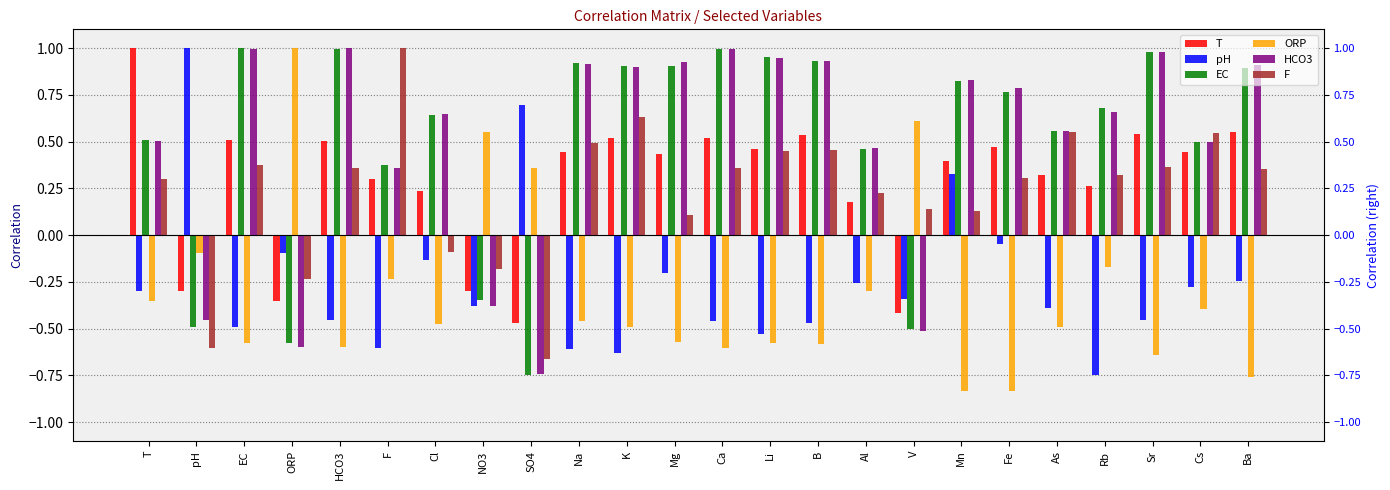

What is the spread (max minus min) of values at Mg?

1.5